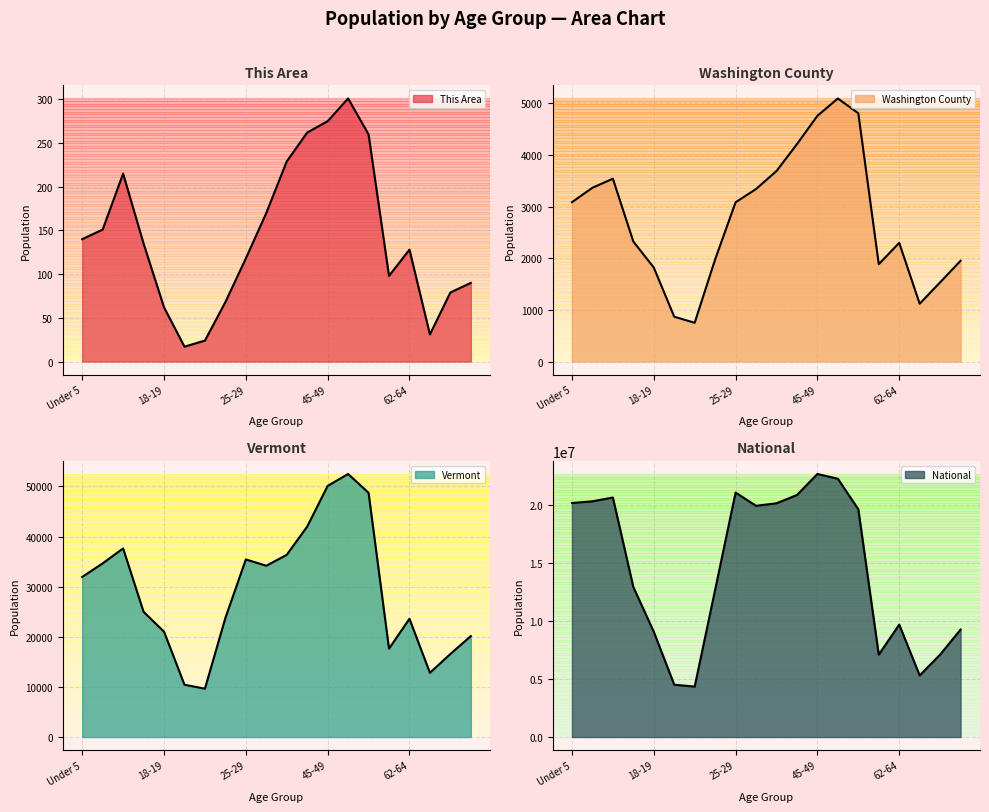

List the labels in order of Vermont value, smallest first.

21, 20, 65-66, 67-69, 60-61, 70-74, 18-19, 62-64, 22-24, 15 to 17, Under 5, 30-34, 5 to 9, 25-29, 35-39, 10 to 14, 40-44, 55-59, 45-49, 50-54